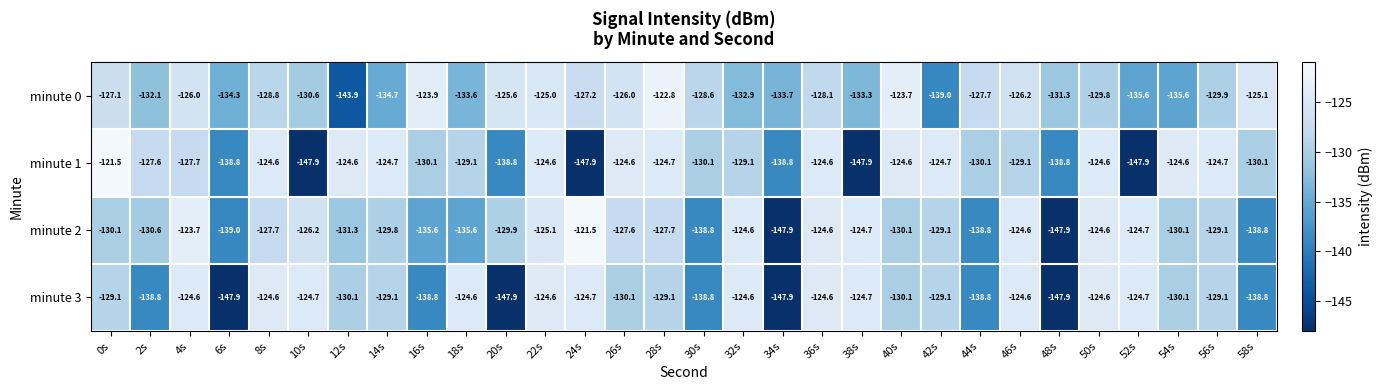

Is the value of minute 1 at 38s greater than the value of minute 0 at 4s?

No